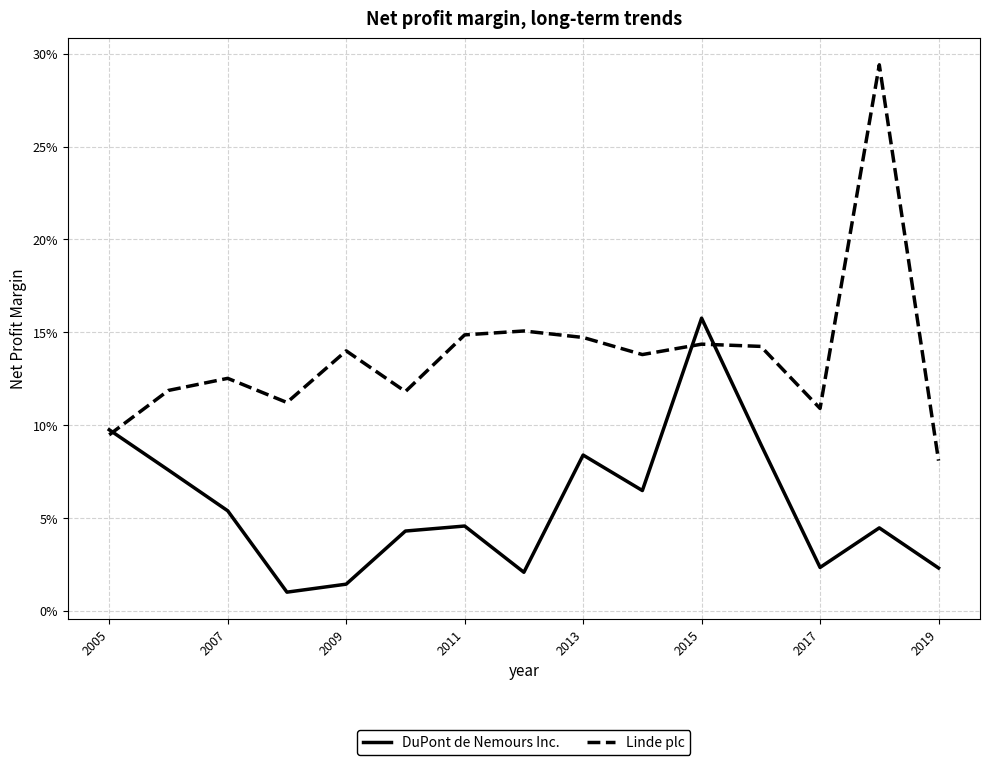

What are all the series names shown in the legend?

DuPont de Nemours Inc., Linde plc